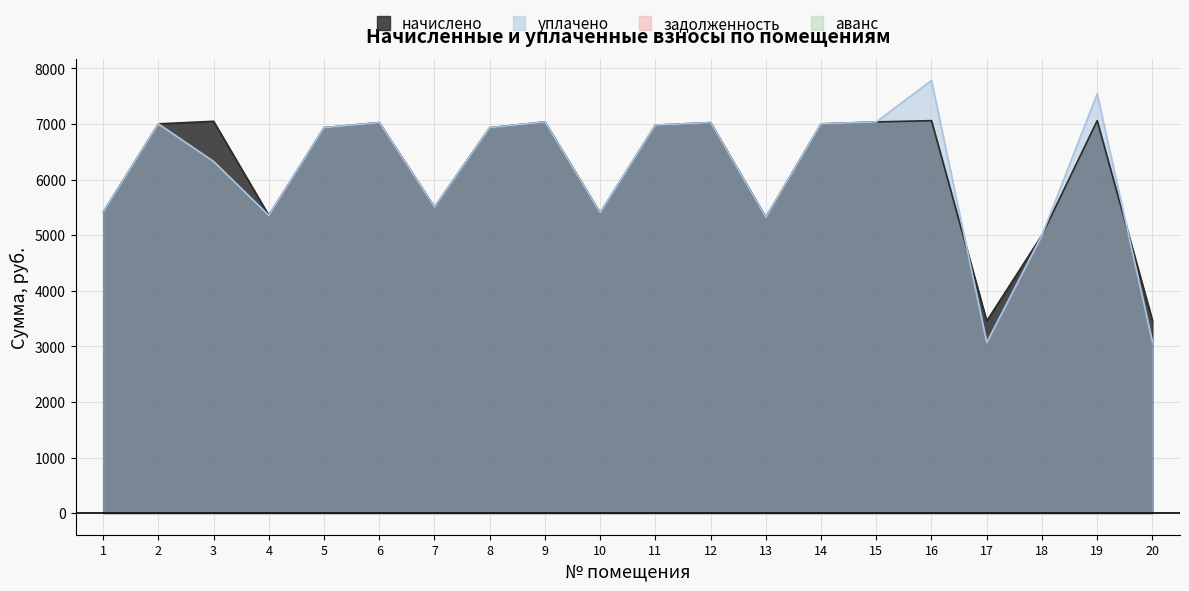

How many data points in уплачено are less than 6935?

10